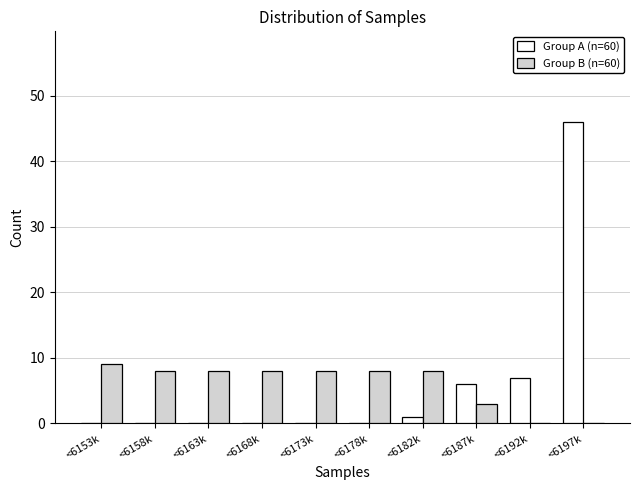

Reading left to right, transcribe all the data shown in this chart.

Group A (n=60): <6153k=0	<6158k=0	<6163k=0	<6168k=0	<6173k=0	<6178k=0	<6182k=1	<6187k=6	<6192k=7	<6197k=46
Group B (n=60): <6153k=9	<6158k=8	<6163k=8	<6168k=8	<6173k=8	<6178k=8	<6182k=8	<6187k=3	<6192k=0	<6197k=0